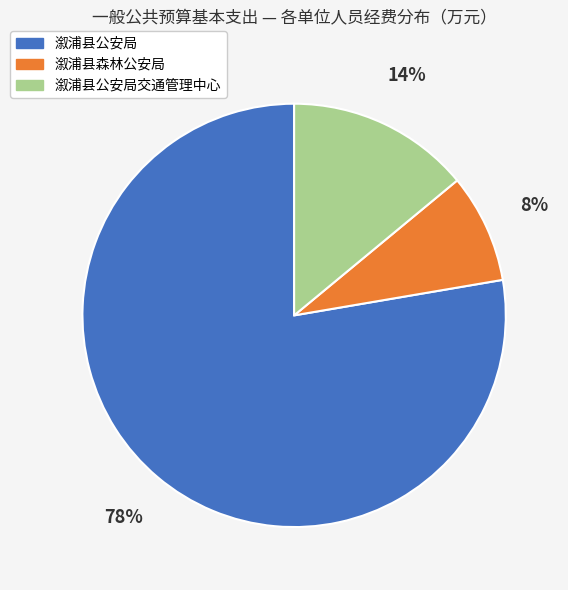

Does any single category account for the majority?

Yes